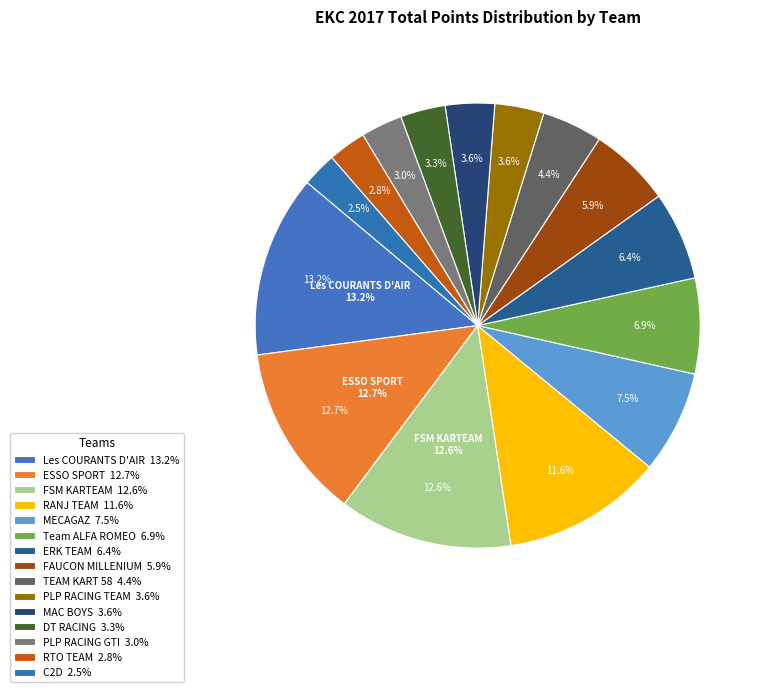

Which slice is the smallest?

C2D